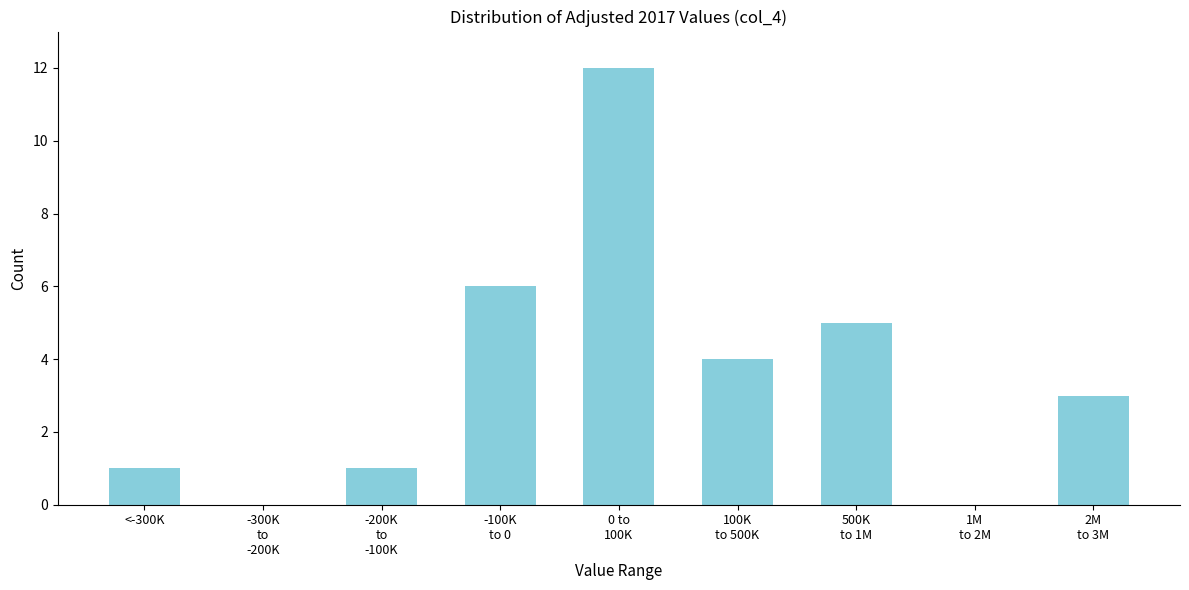

What is the greatest value displayed?

12